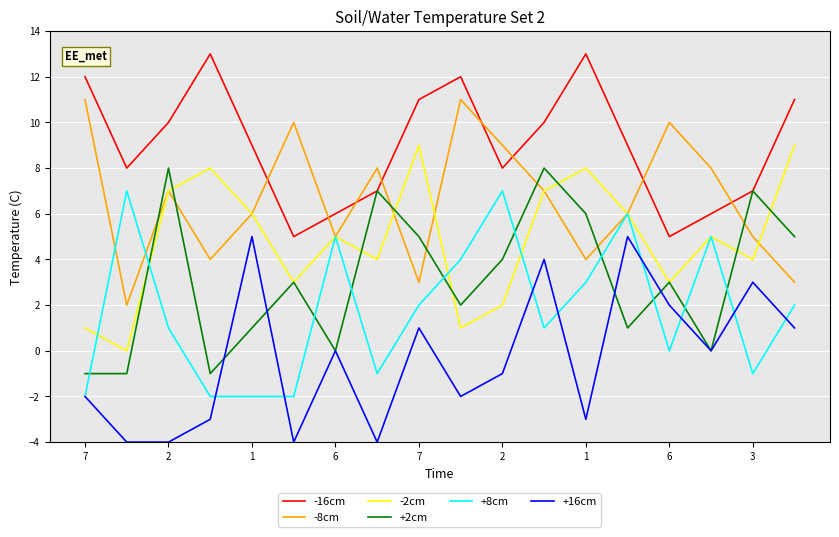

Rank the series by their maximum value, from lowest to highest.

+16cm, +8cm, +2cm, -2cm, -8cm, -16cm